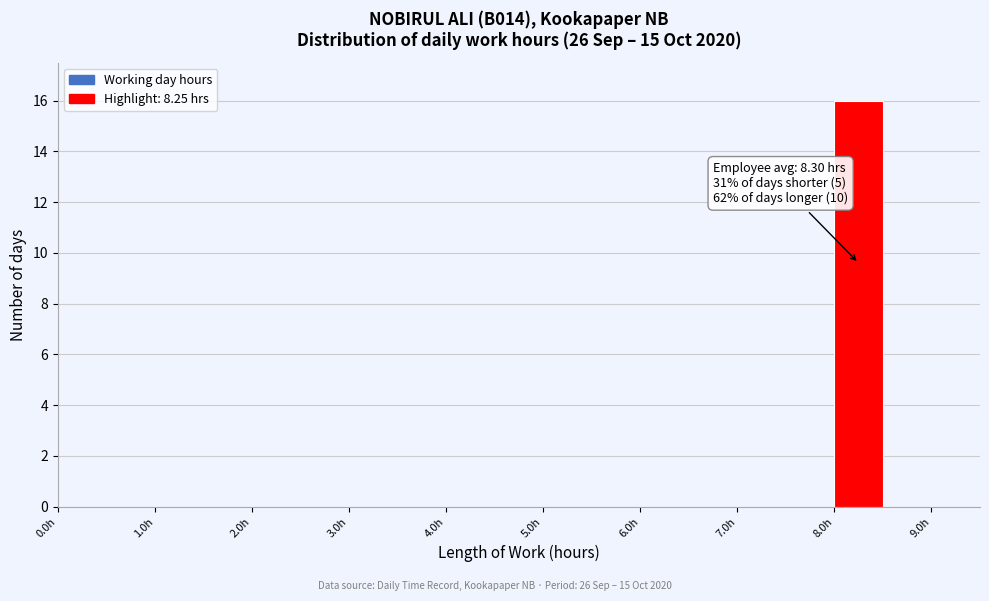

Over which range of the x-axis is the bar tallest?

8.0 to 8.5